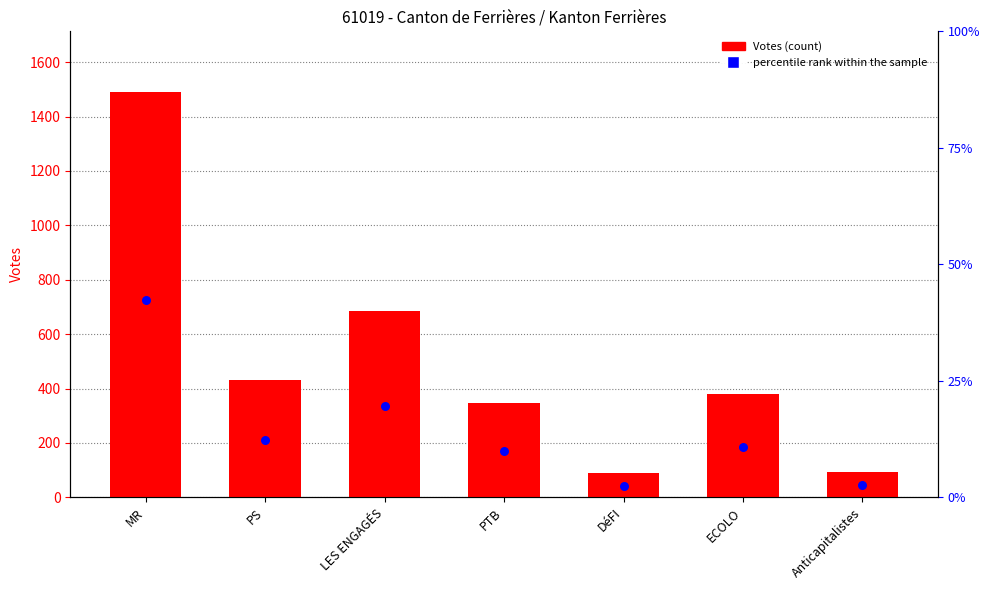

What is the total value across all series at ECOLO?

388.8